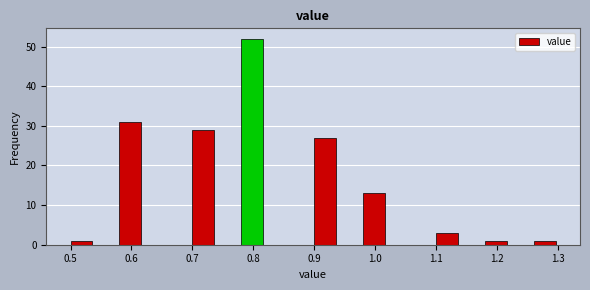

Reading left to right, transcribe this chart: for each bar, give the range it covers on the x-axis and its height. The values are not printed on the chart, so give them approximately, as read against the axis.

0.50 to 0.54: 1
0.54 to 0.58: 0
0.58 to 0.62: 31
0.62 to 0.66: 0
0.66 to 0.70: 0
0.70 to 0.74: 29
0.74 to 0.78: 0
0.78 to 0.82: 52
0.82 to 0.86: 0
0.86 to 0.90: 0
0.90 to 0.94: 27
0.94 to 0.98: 0
0.98 to 1.02: 13
1.02 to 1.06: 0
1.06 to 1.10: 0
1.10 to 1.14: 3
1.14 to 1.18: 0
1.18 to 1.22: 1
1.22 to 1.26: 0
1.26 to 1.30: 1